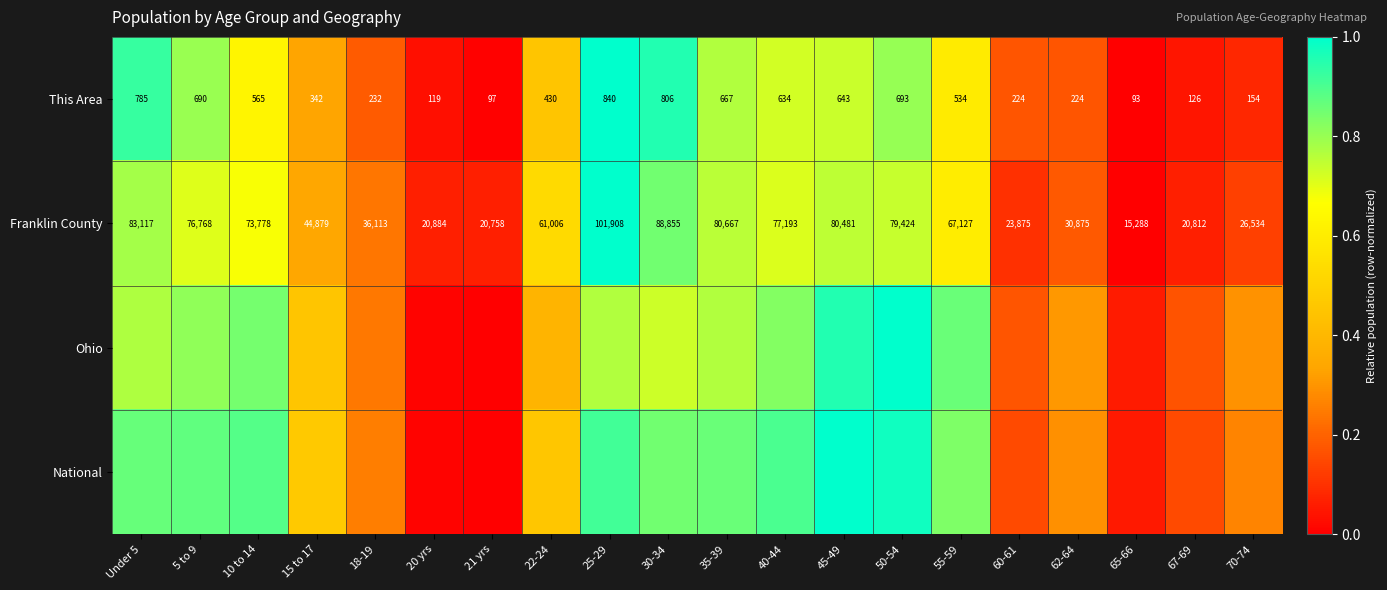

What is the difference between the Franklin County values at 21 yrs and 18-19?

0.2